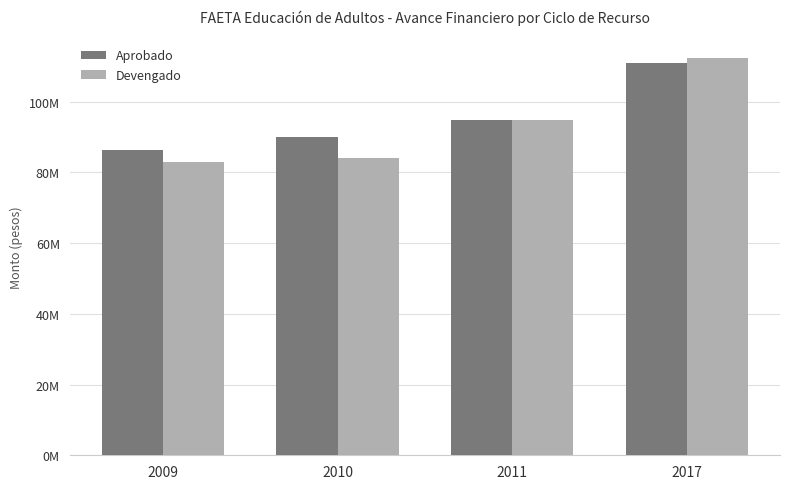

What are all the series names shown in the legend?

Aprobado, Devengado